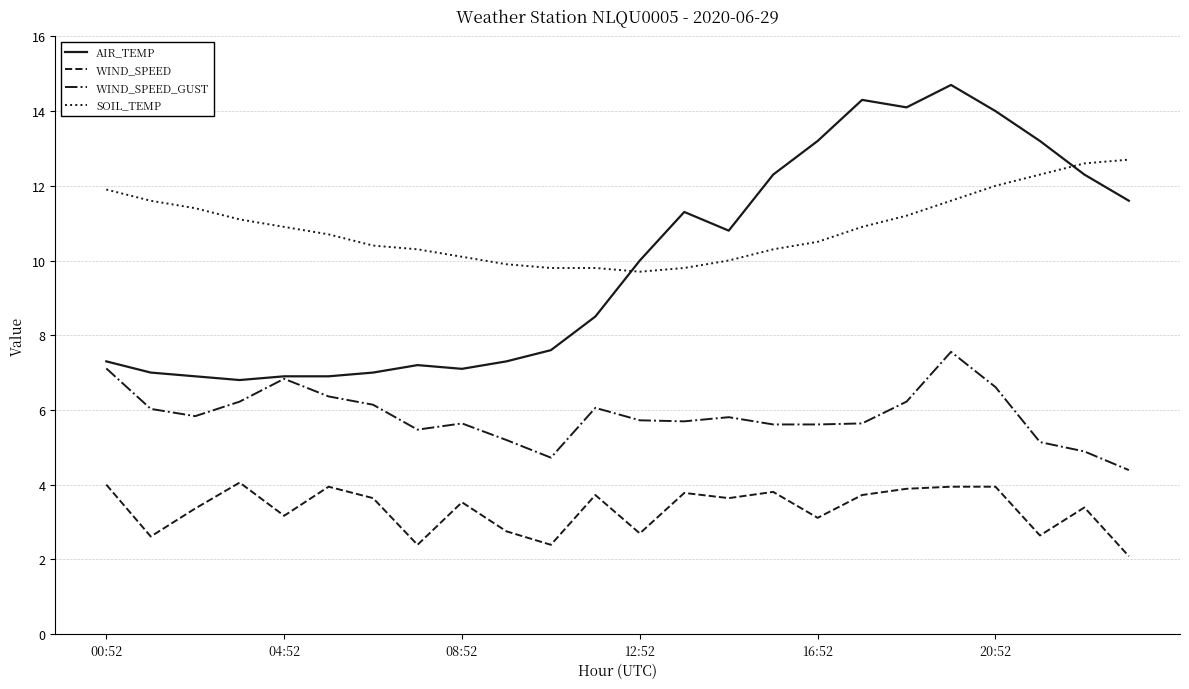

True or false: WIND_SPEED and SOIL_TEMP cross at least once.

False